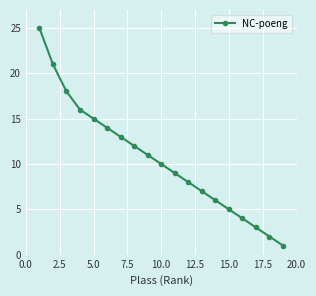

What is the maximum value shown in the chart?

25